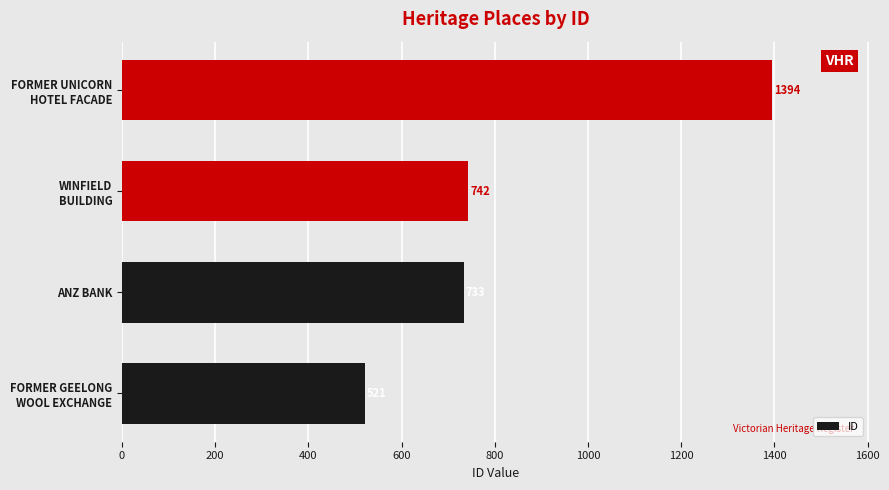

At which label is the value closest to 957?

WINFIELD
BUILDING